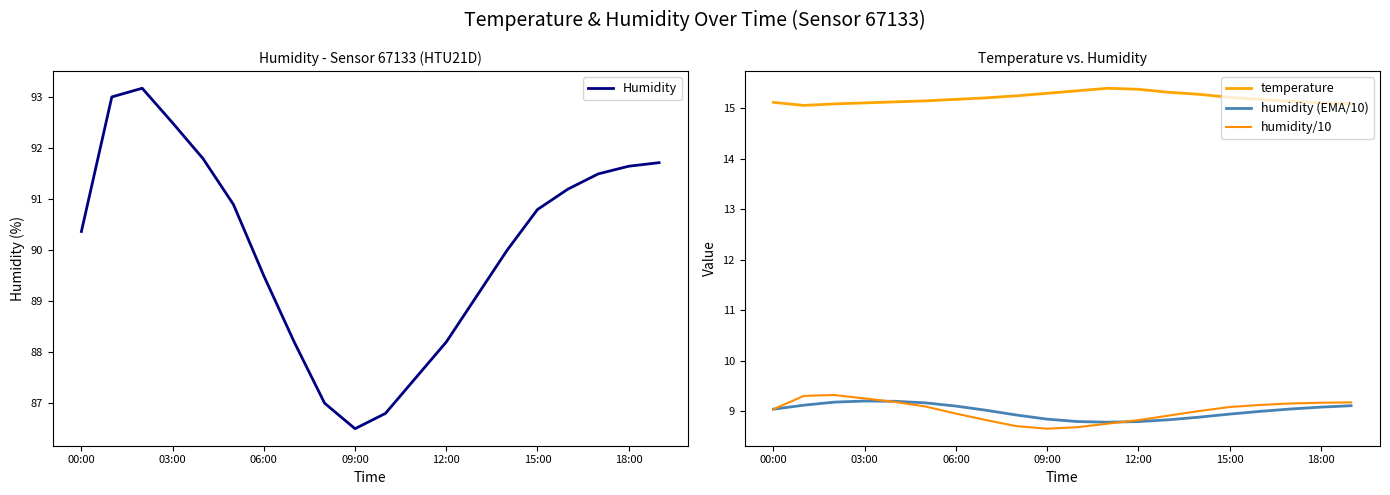

How many lines are shown in the chart?

4